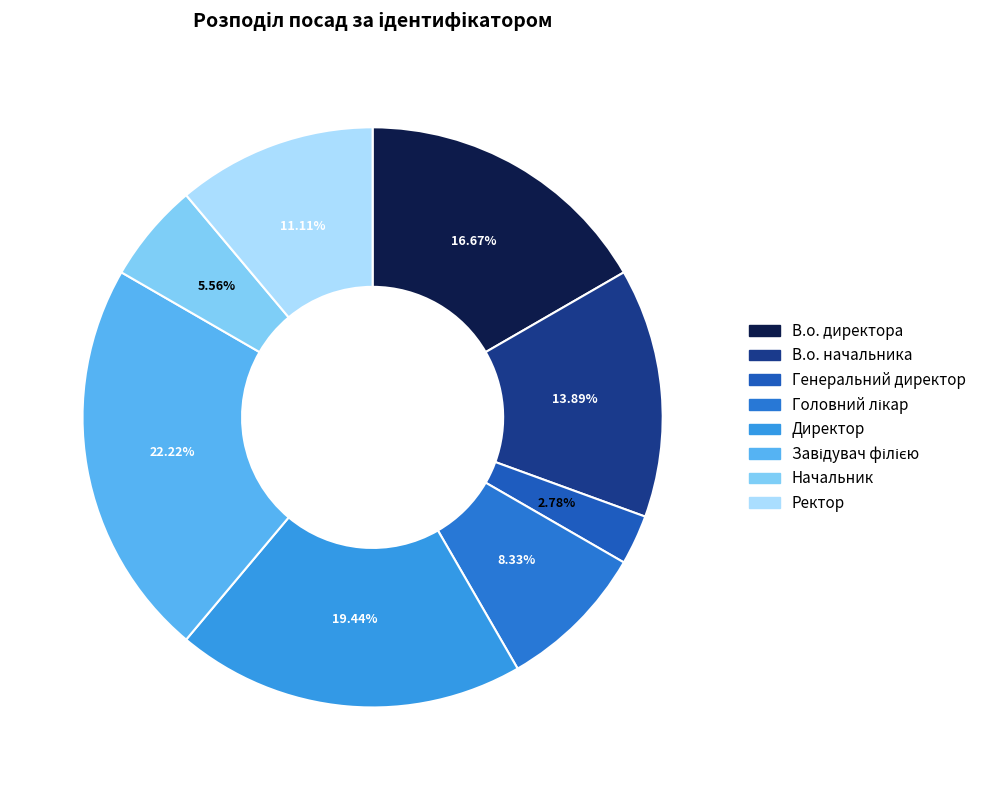

Which category has the biggest portion of the pie?

Завідувач філією